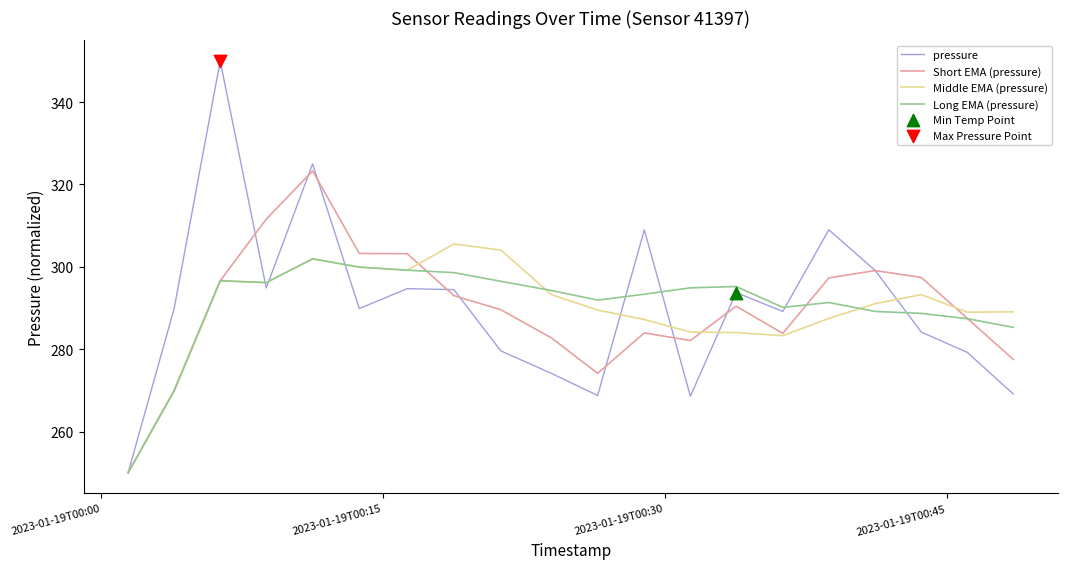

Which series has the largest range (max minus min)?

pressure